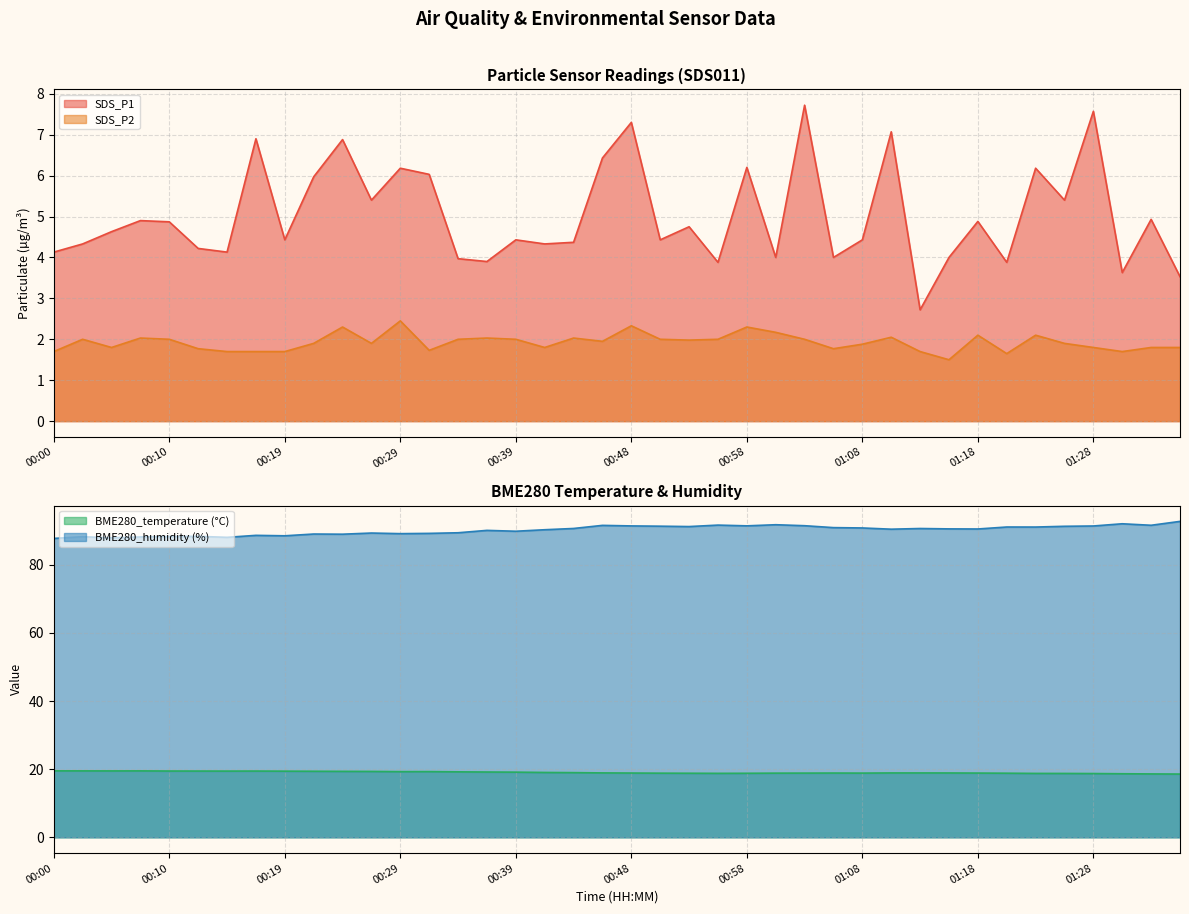

What is the label of the 7th point from the left?

00:14